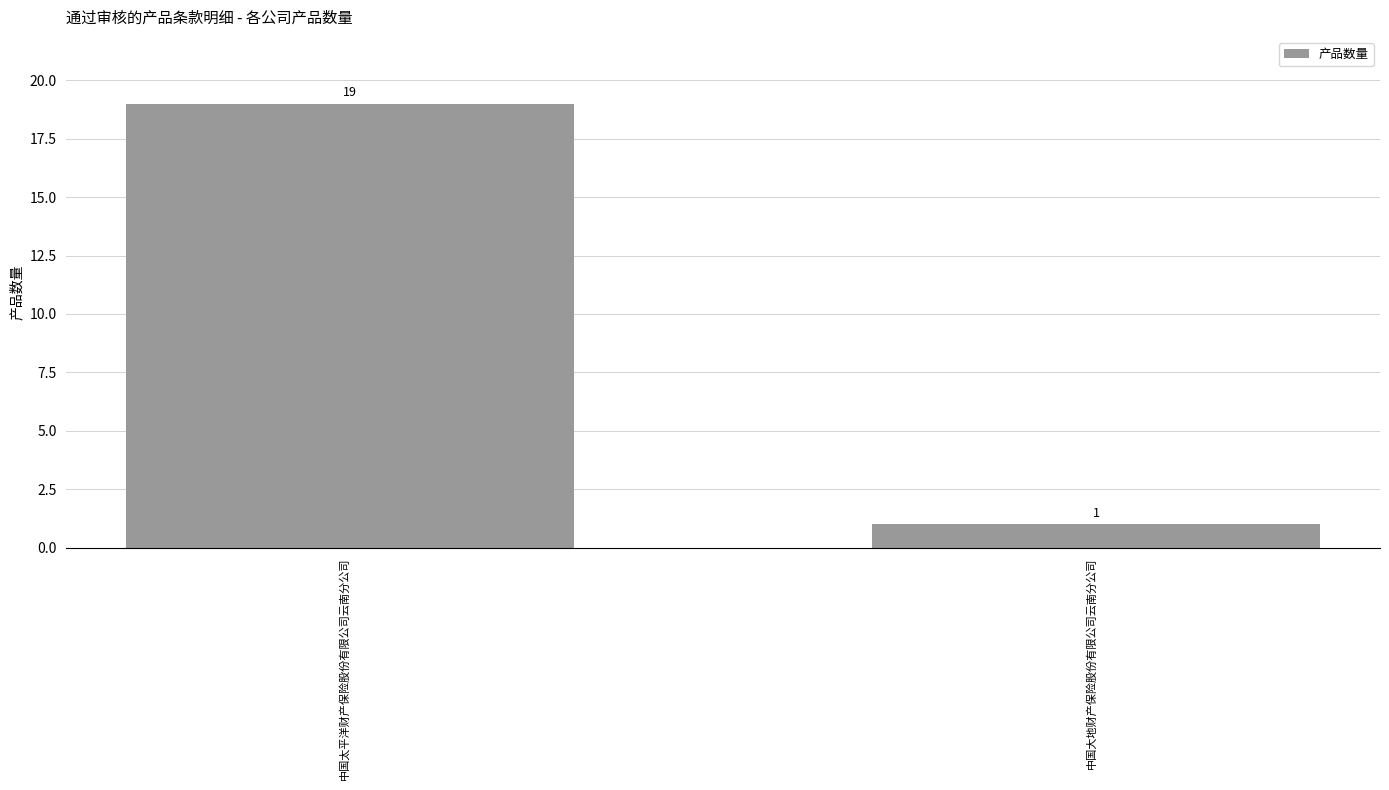

Reading left to right, what are all the values shown in this chart?

19	1